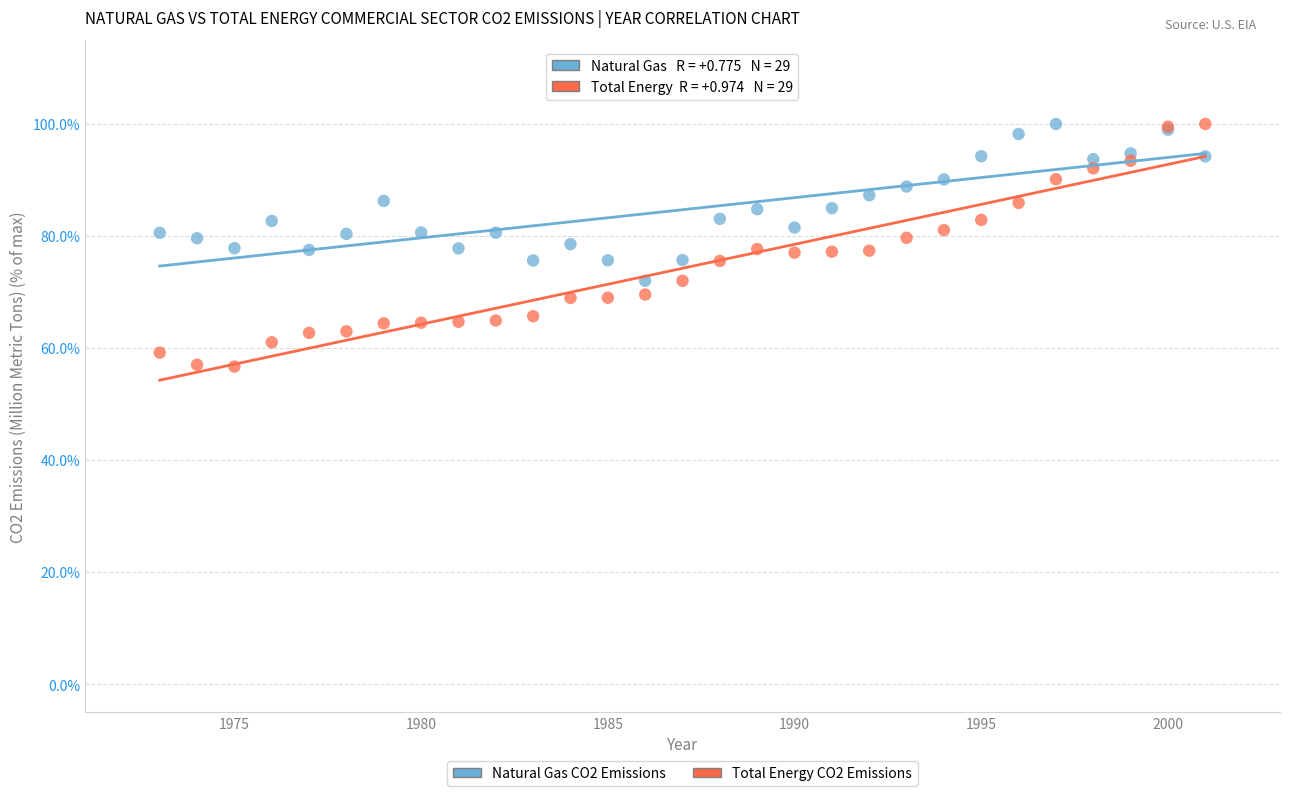

What are all the series names shown in the legend?

Natural Gas CO2 Emissions, Total Energy CO2 Emissions